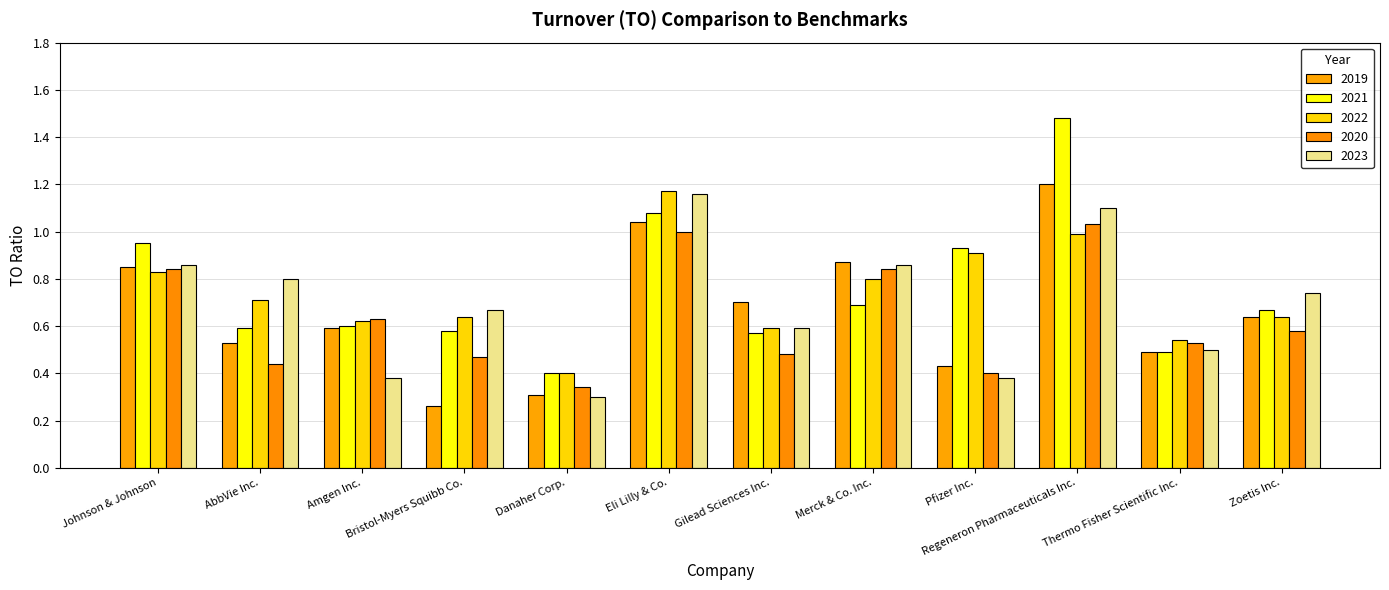

What is the approximate value of 2020 at AbbVie Inc.?

0.4